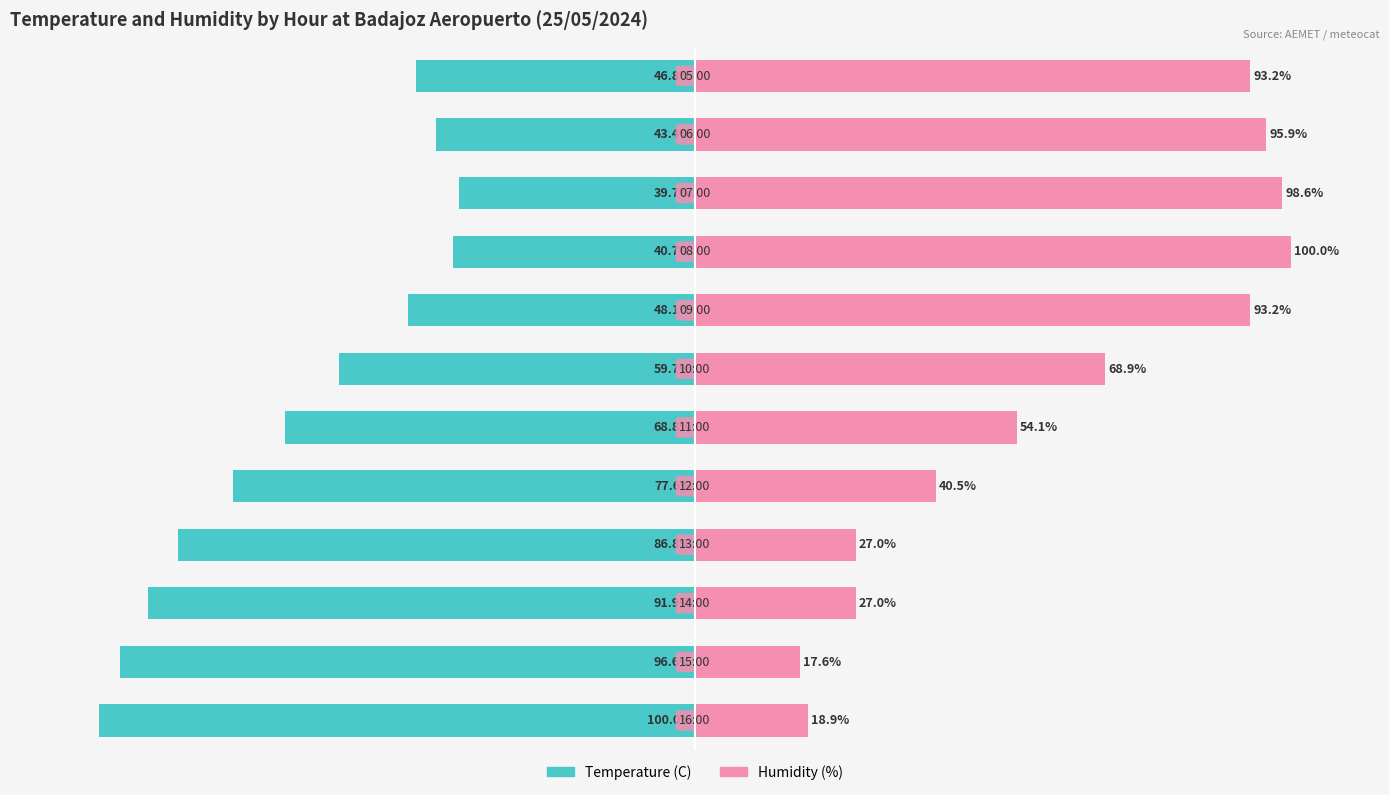

How many values in the Temperature (C) series are below -59?

7